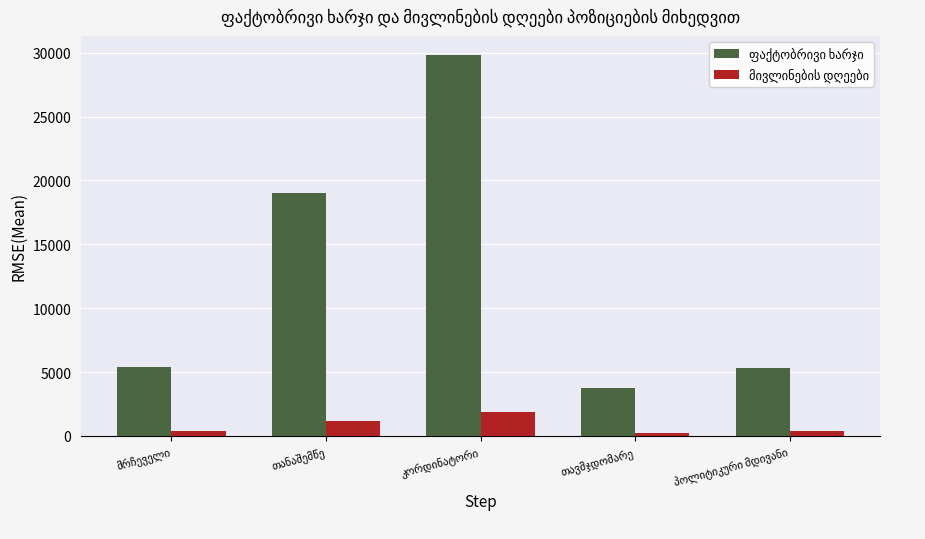

What is the greatest value displayed?

29825.0